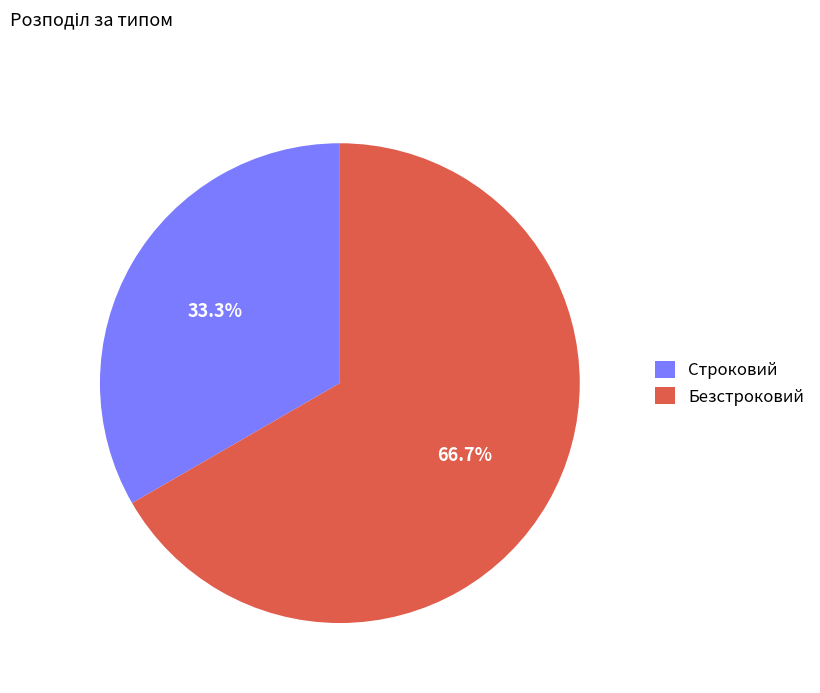

To the nearest percent, what is the combined percentage of Безстроковий and Строковий?

100%